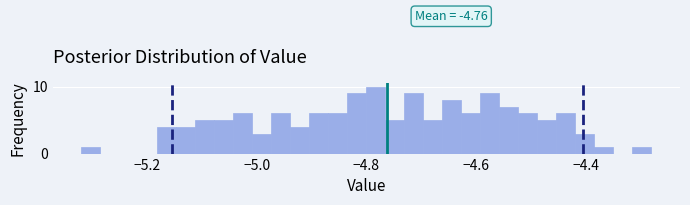

Around what value on the x-axis is the tallest bar? Give the approximate position of its centre, as read against the axis.

-4.78